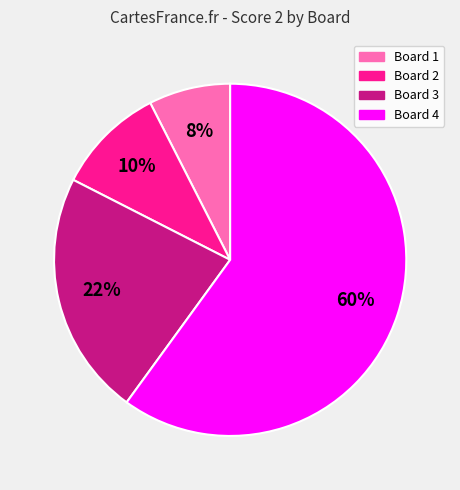

Is there any slice that represents more than half of the pie?

Yes